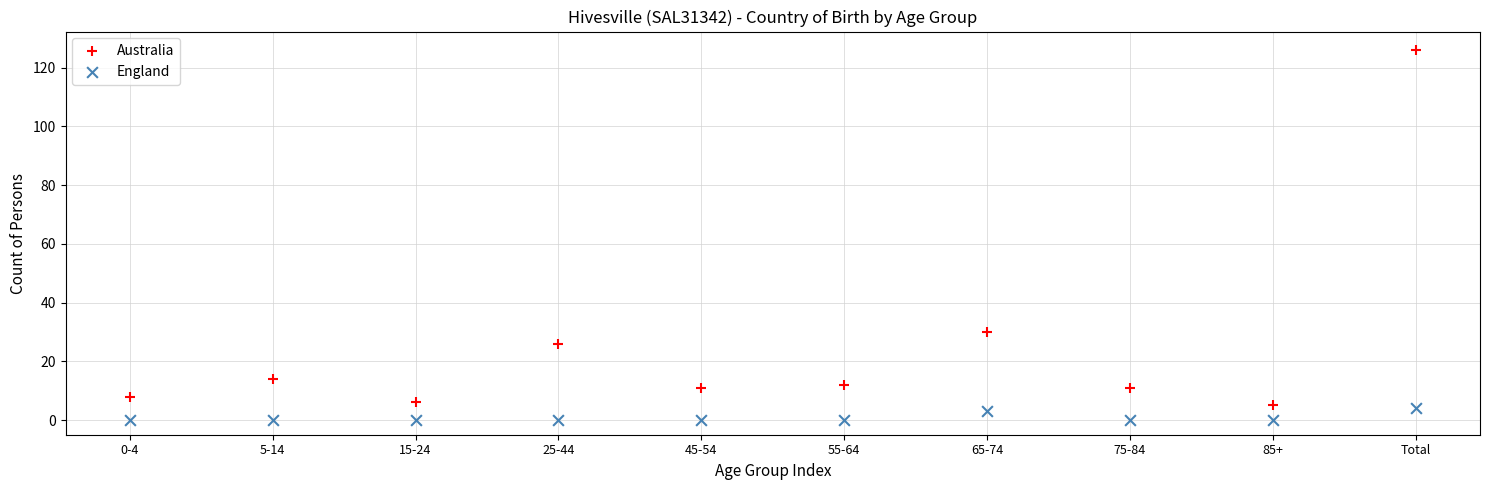

What are all the series names shown in the legend?

Australia, England